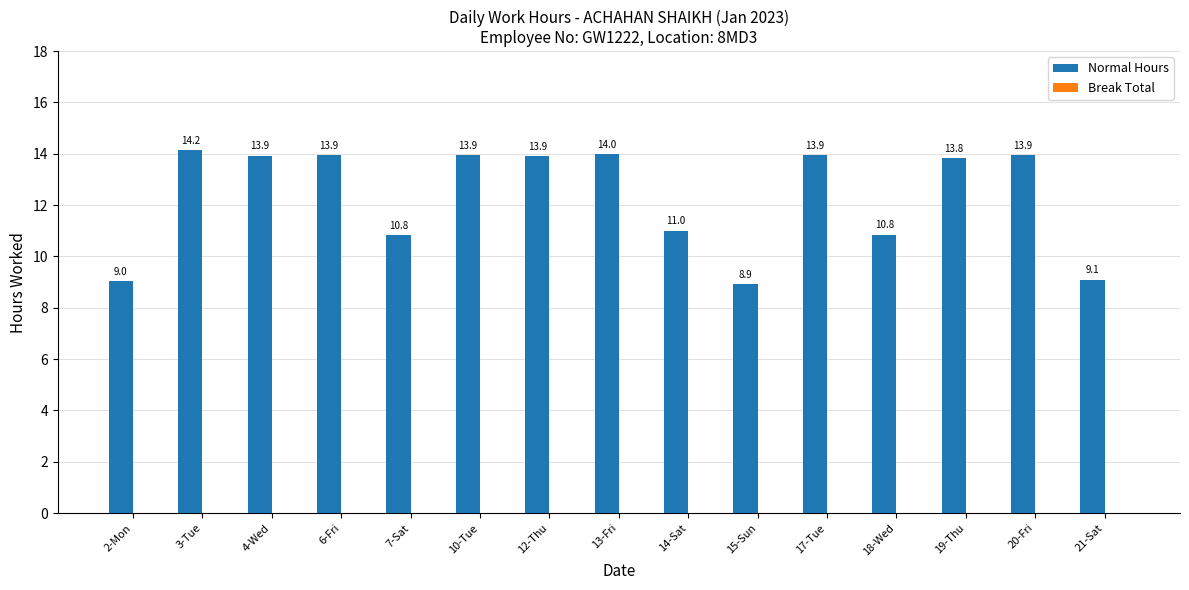

What is the sum of the values at 13-Fri and 14-Sat?

25.0